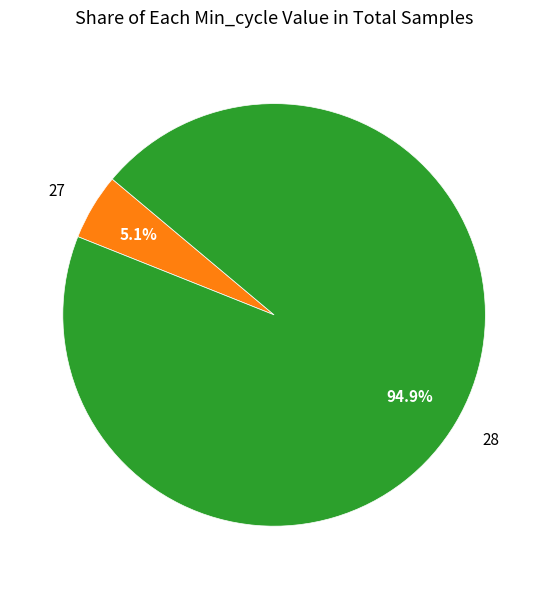

Is there any slice that represents more than half of the pie?

Yes